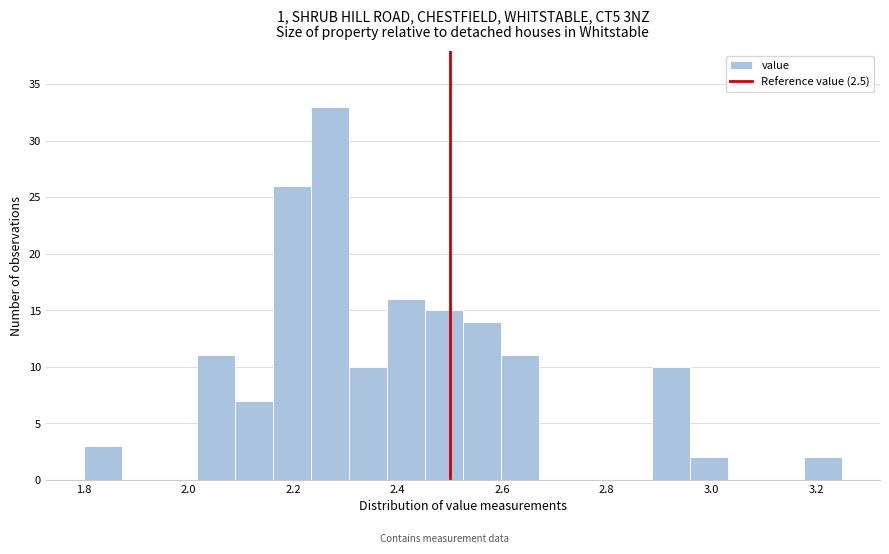

Around what value on the x-axis is the tallest bar? Give the approximate position of its centre, as read against the axis.

2.28